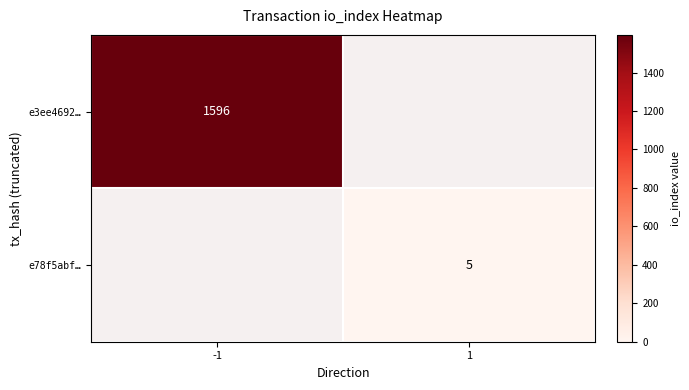

The value of e78f5abf… at 1 is 2. True or false?

False